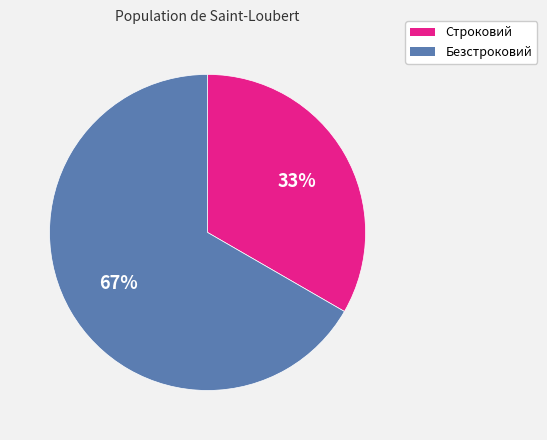

Approximately how many times larger is the value at Строковий compared to Безстроковий?

0.5